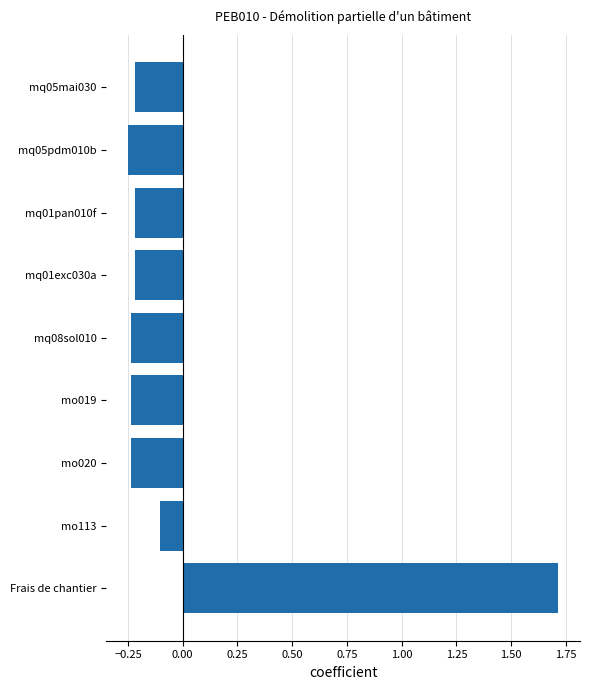

At which category does the chart reach its peak across all series?

Frais de chantier